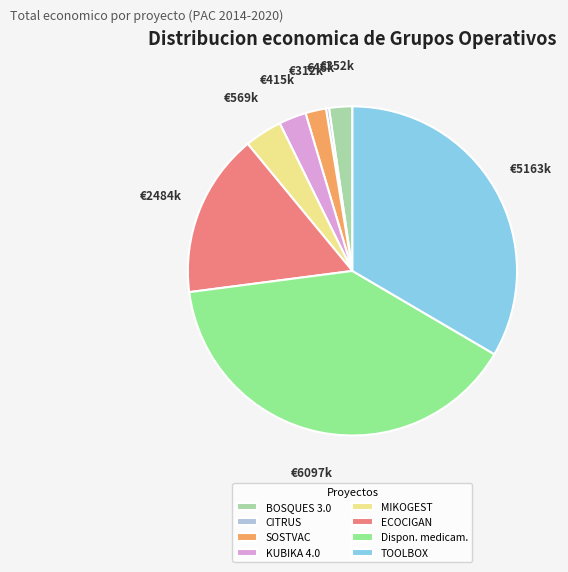

Do SOSTVAC and TOOLBOX together represent more than half of the pie?

No